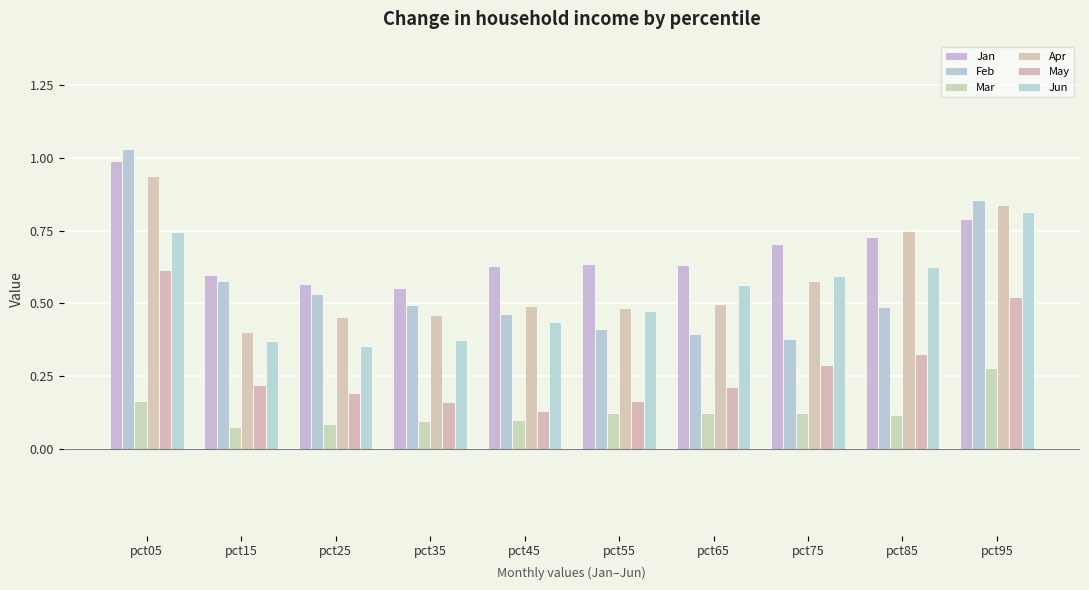

How many groups of bars are there?

10